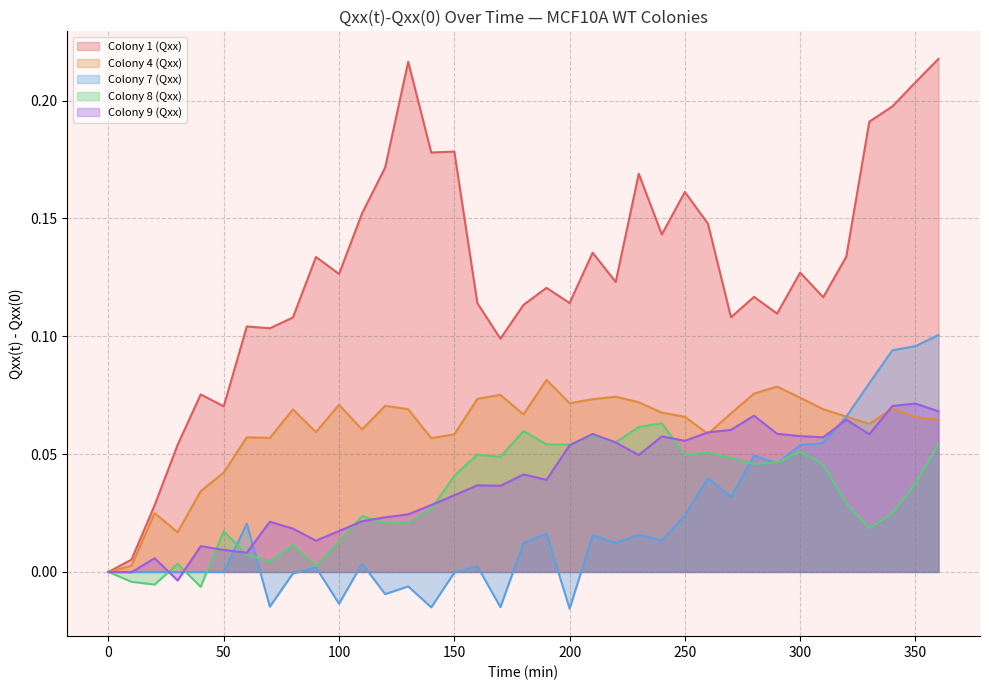

How many data points in Colony 4 (Qxx) are above 0?

36